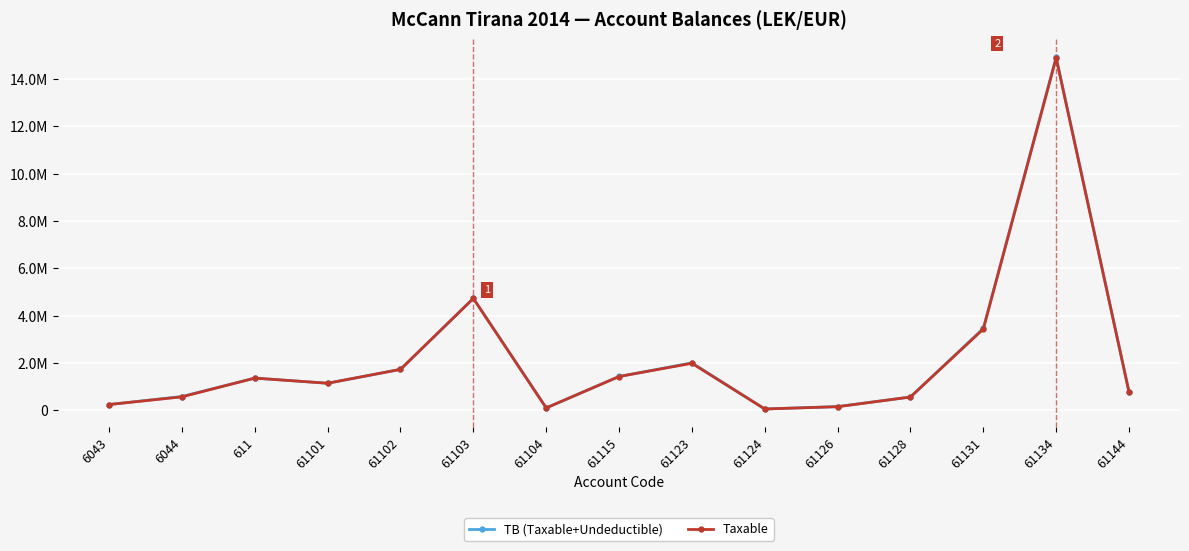

What is the average value of the TB (Taxable+Undeductible) series?

2222873.0